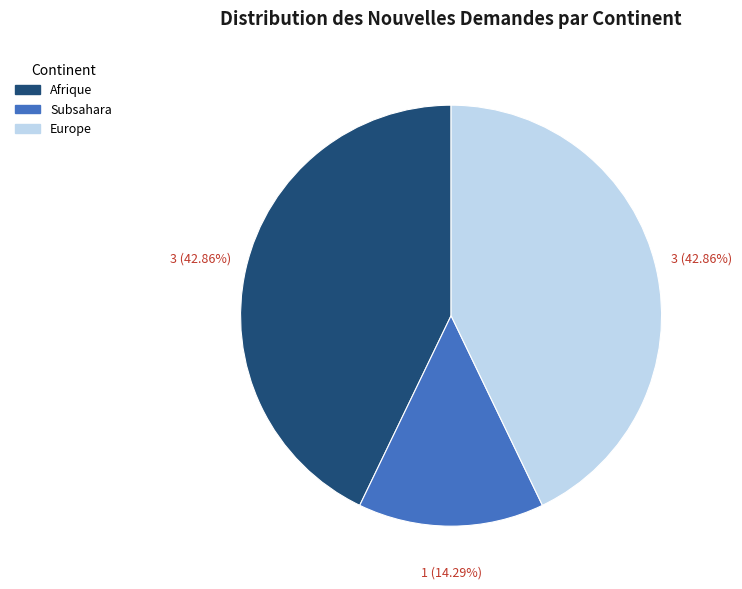

Is there a majority slice in this chart?

No